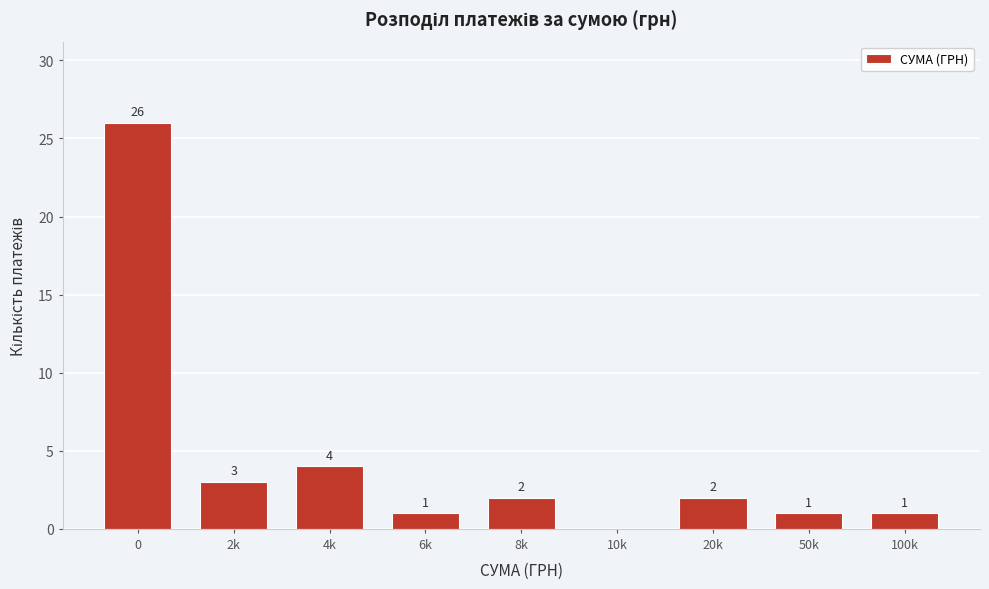

Reading left to right, what are all the values shown in this chart?

0=26	2k=3	4k=4	6k=1	8k=2	10k=0	20k=2	50k=1	100k=1